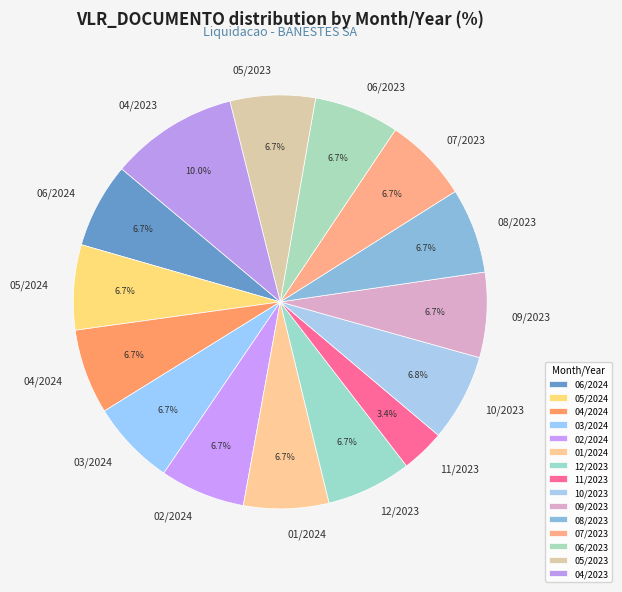

Between 10/2023 and 04/2023, which is larger?

04/2023